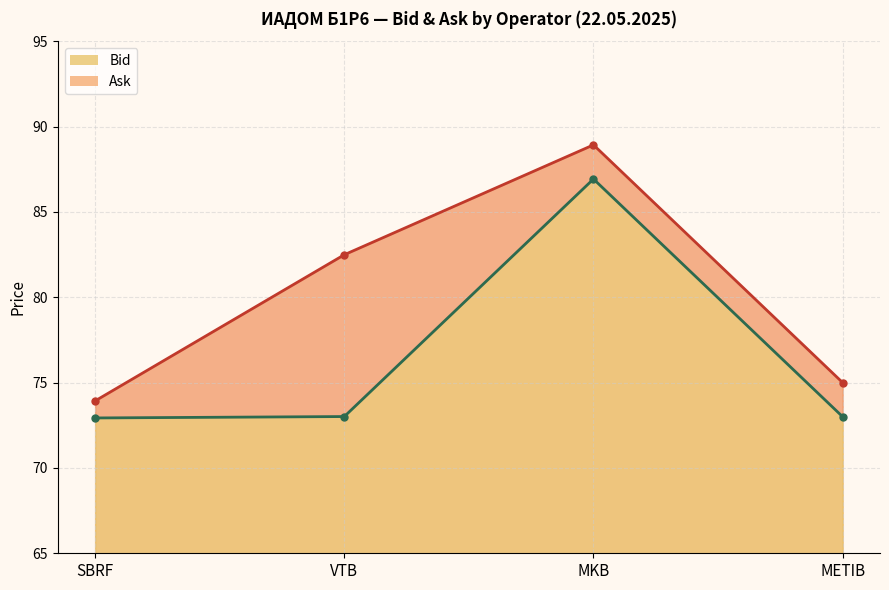

What is the average value of the Bid series?

76.5